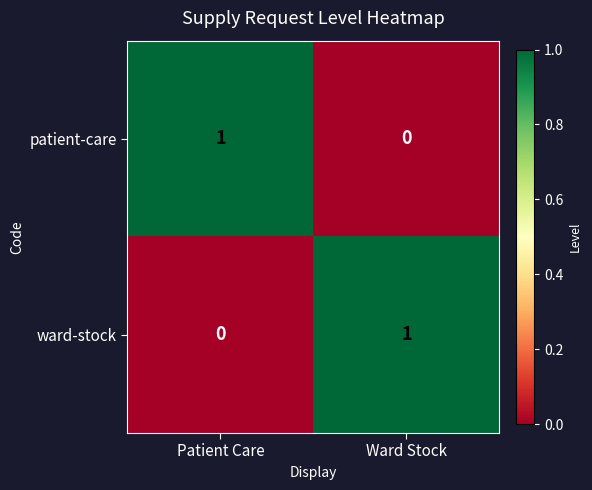

How many distinct data groups are displayed?

2